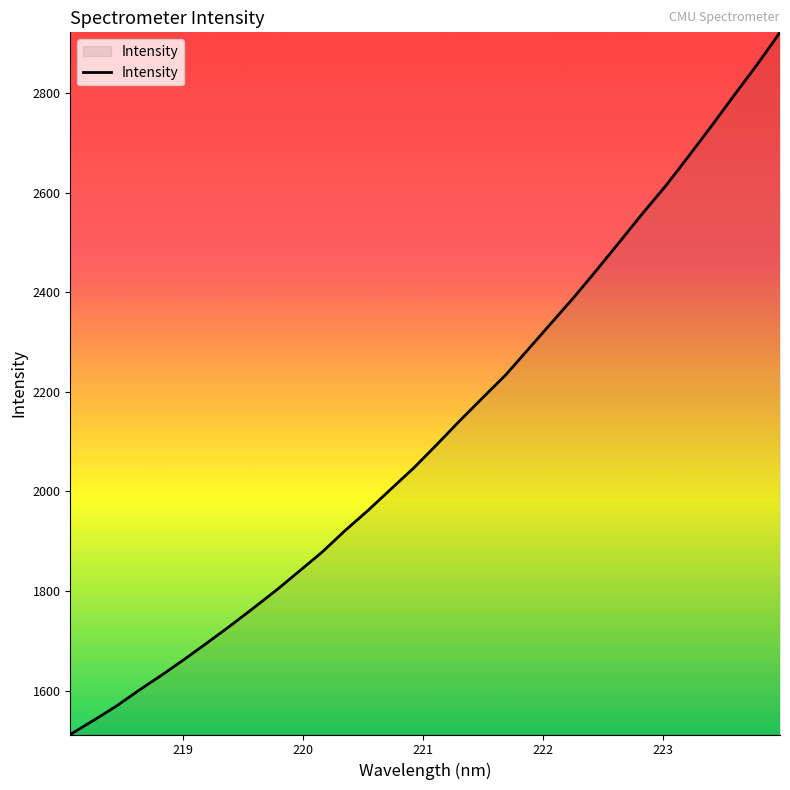

What is the minimum value shown in the chart?

1512.0